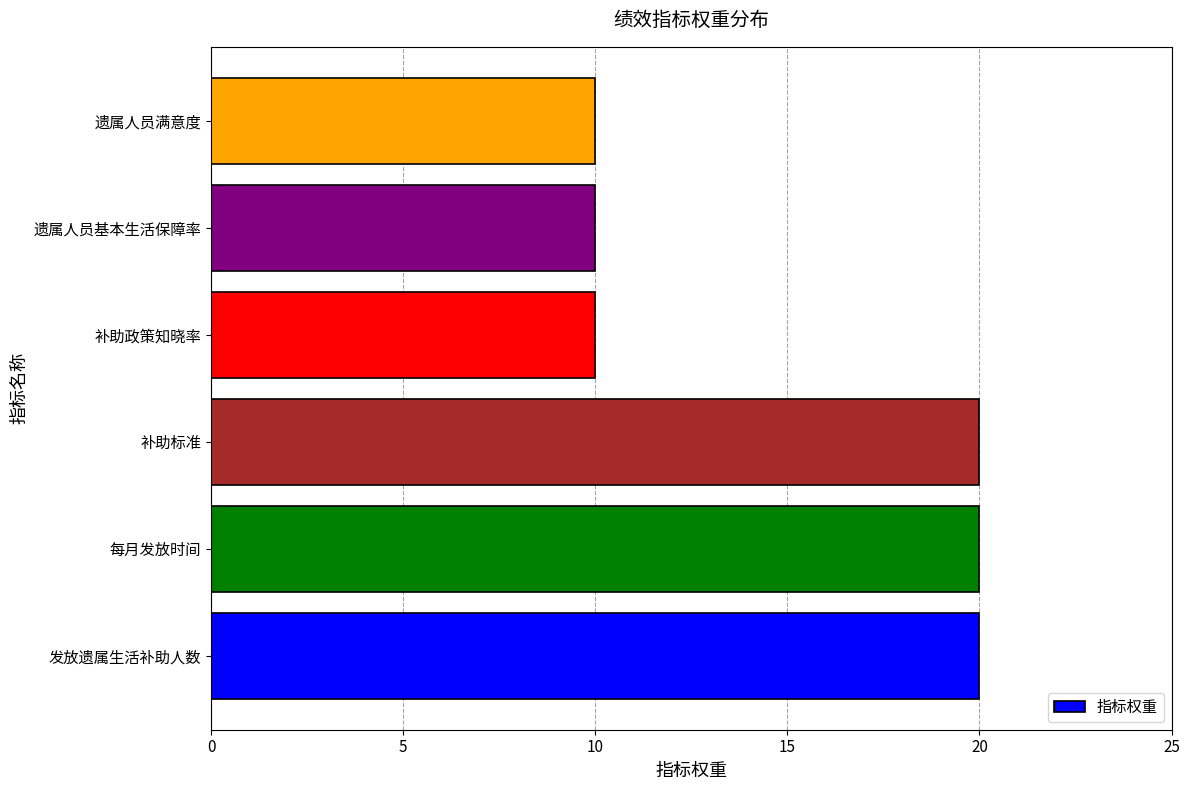

Reading bottom to top, list all the values displayed in this chart.

20	20	20	10	10	10